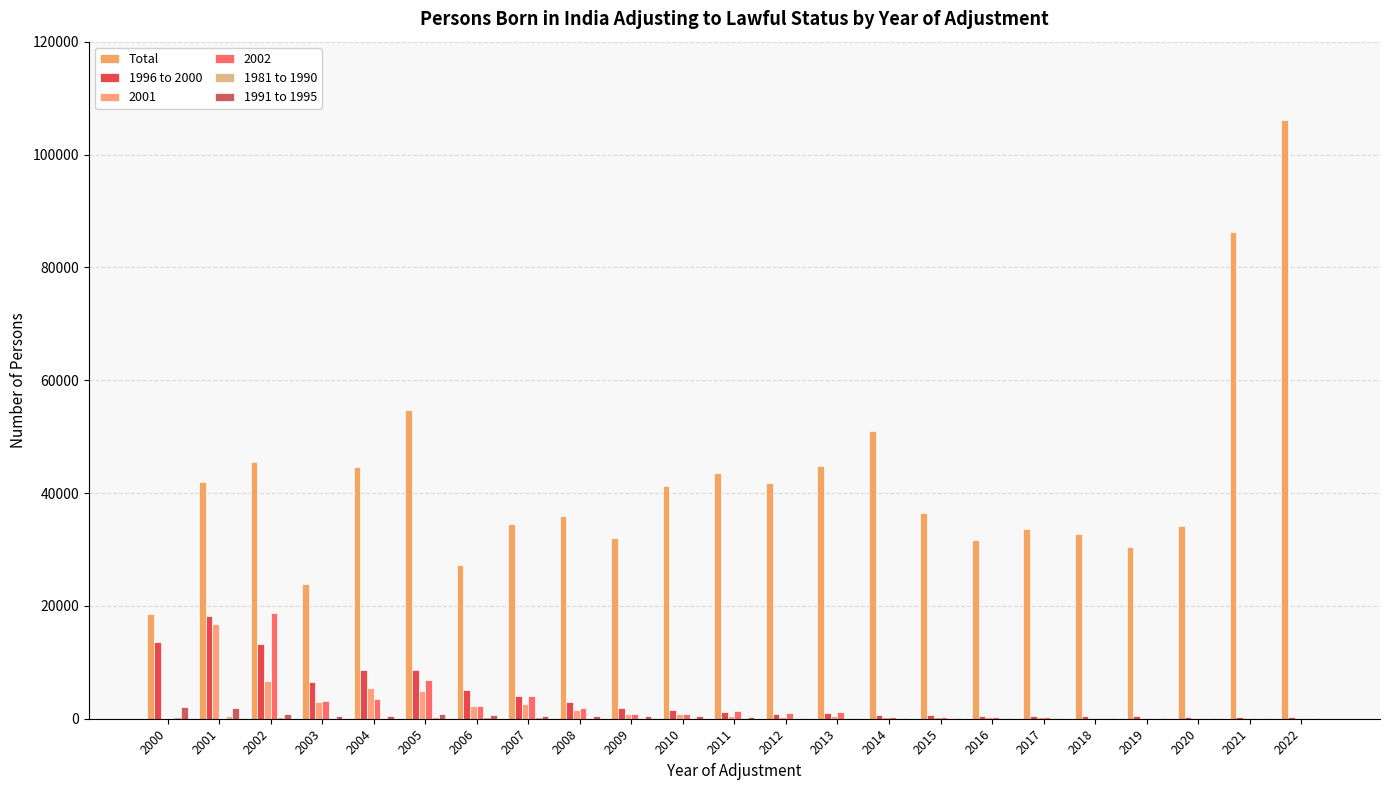

How many groups of bars are there?

23